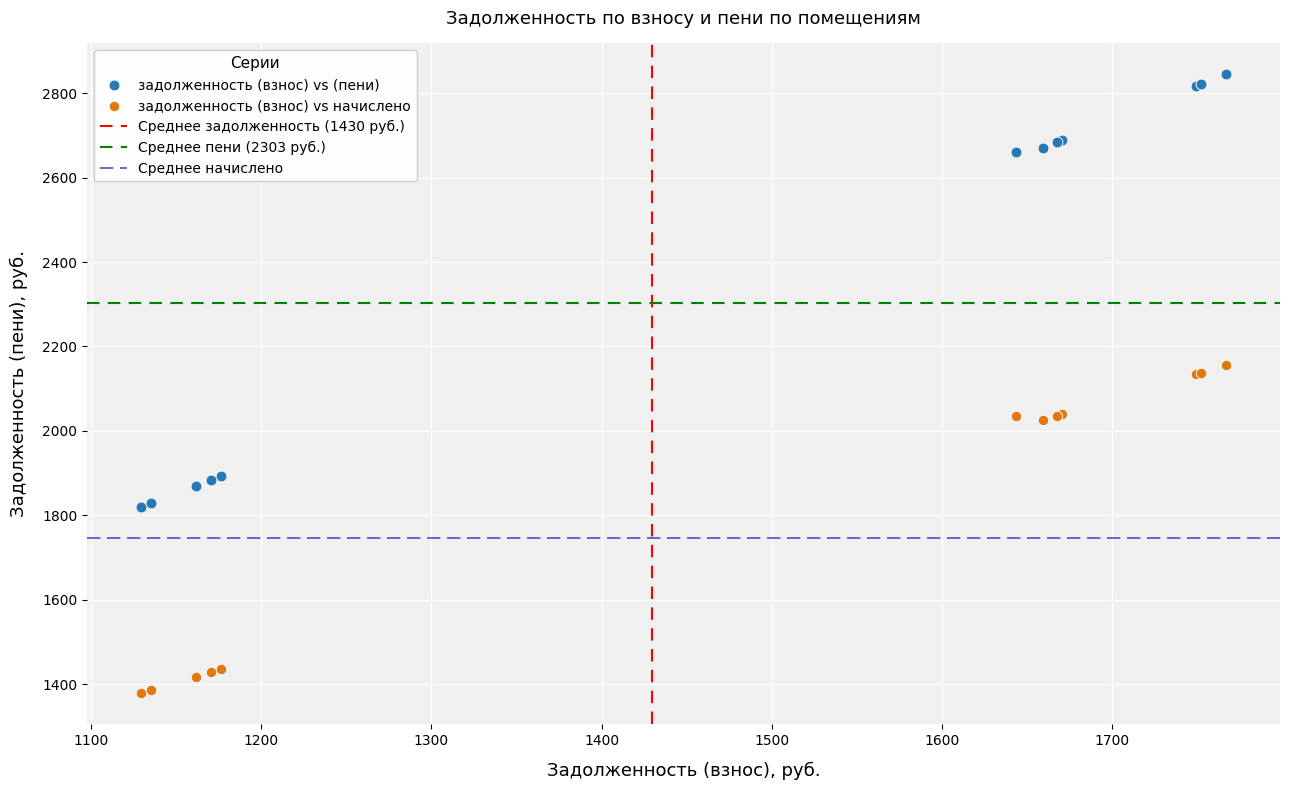

Which series contains the highest Y value?

задолженность (взнос) vs (пени)